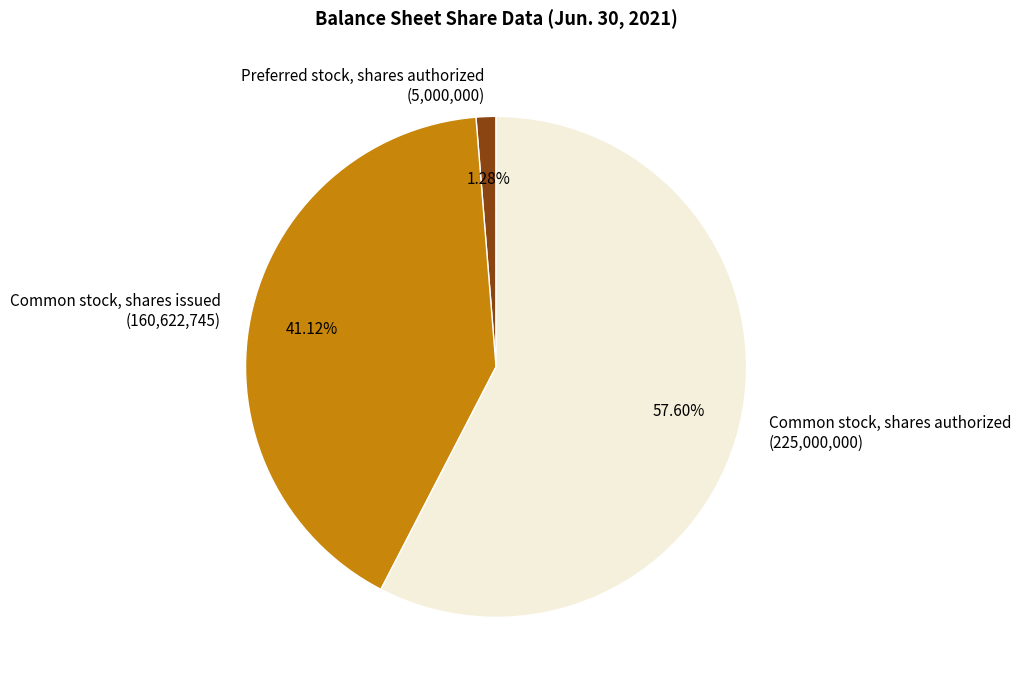

What percentage is NOT represented by Preferred stock, shares authorized?

98.7%